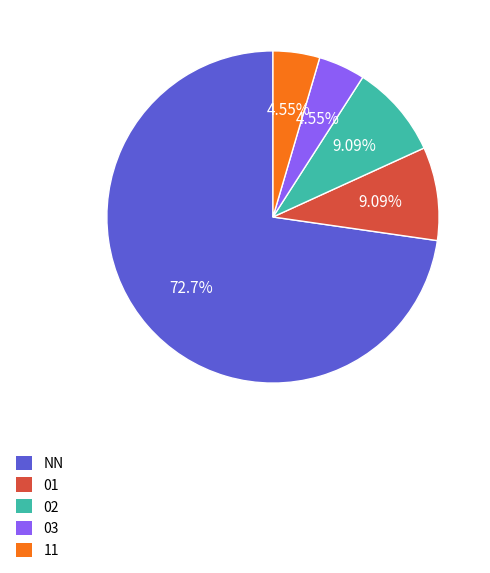

Which category accounts for the majority?

NN